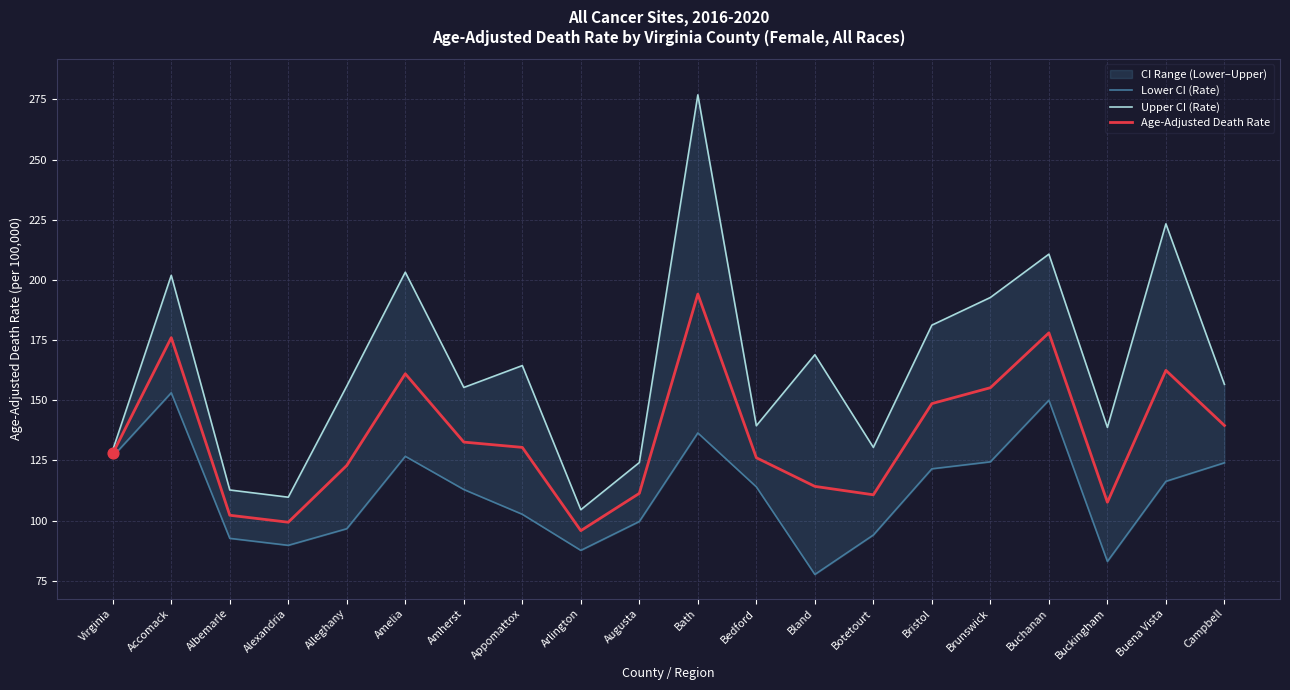

Which series contains the highest Y value?

Upper CI (Rate)